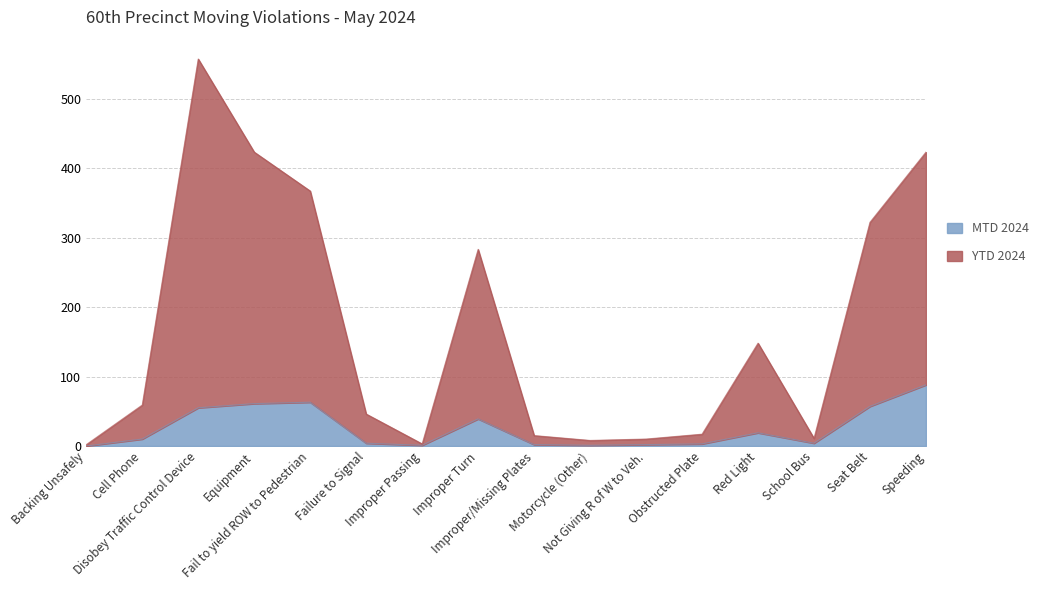

What is the label of the 7th point from the right?

Motorcycle (Other)